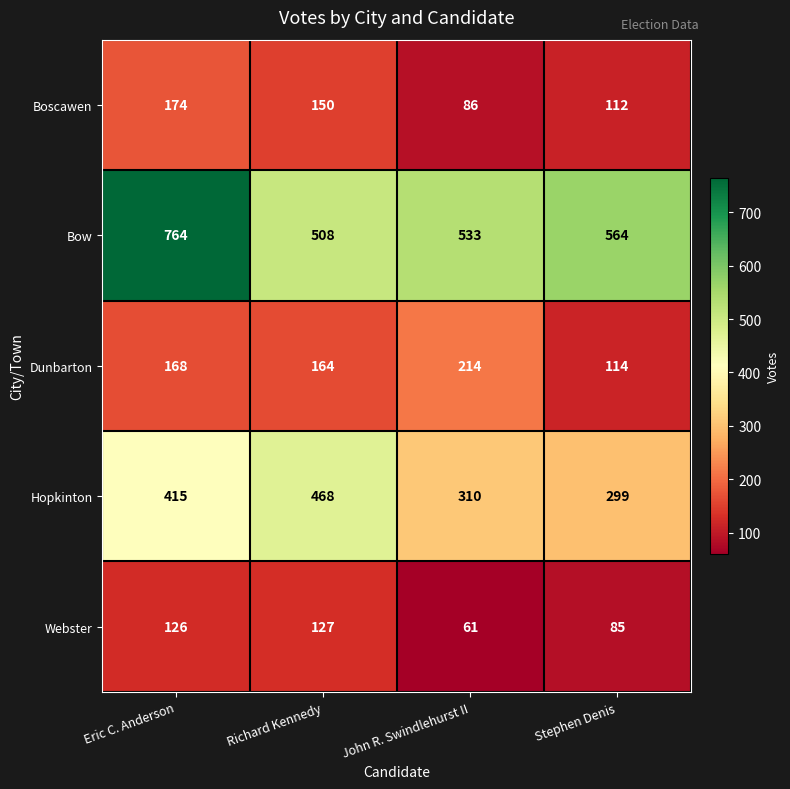

At which label is Bow closest to 636?

Stephen Denis